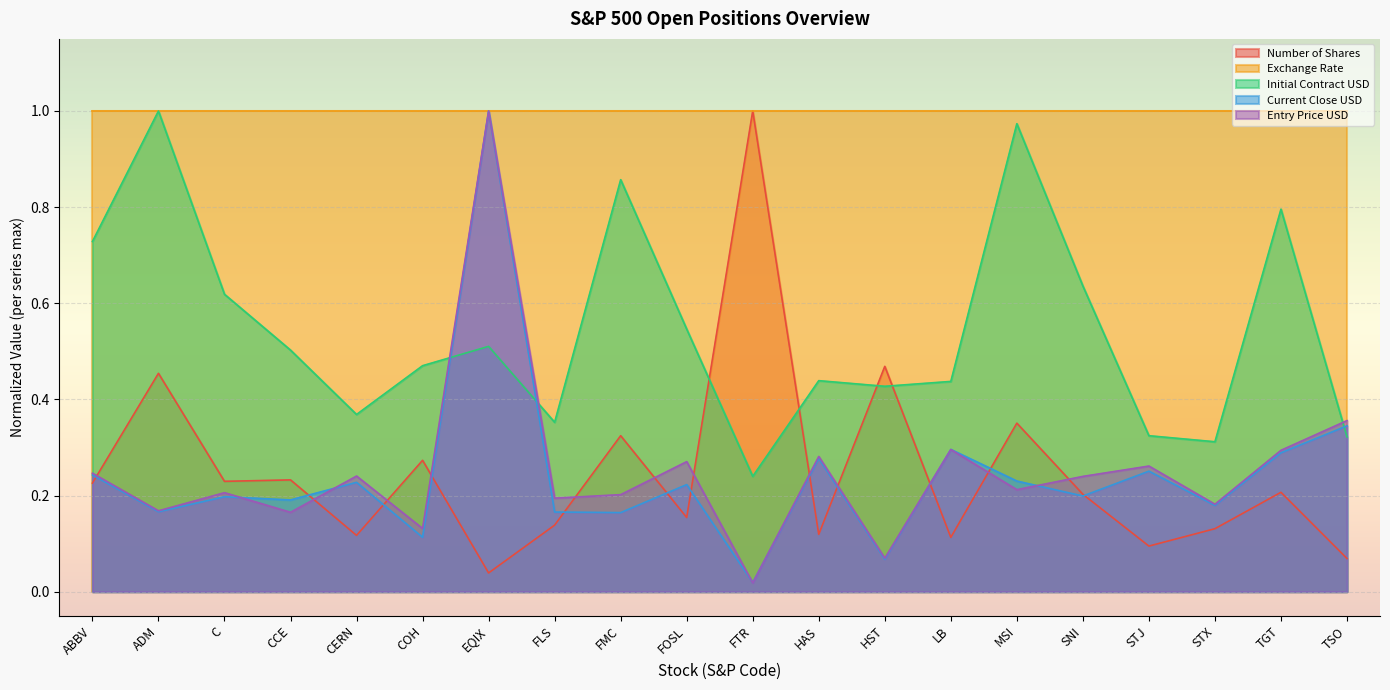

In Number of Shares, how many points are lower than both neighbors (excluding endpoints)?

7